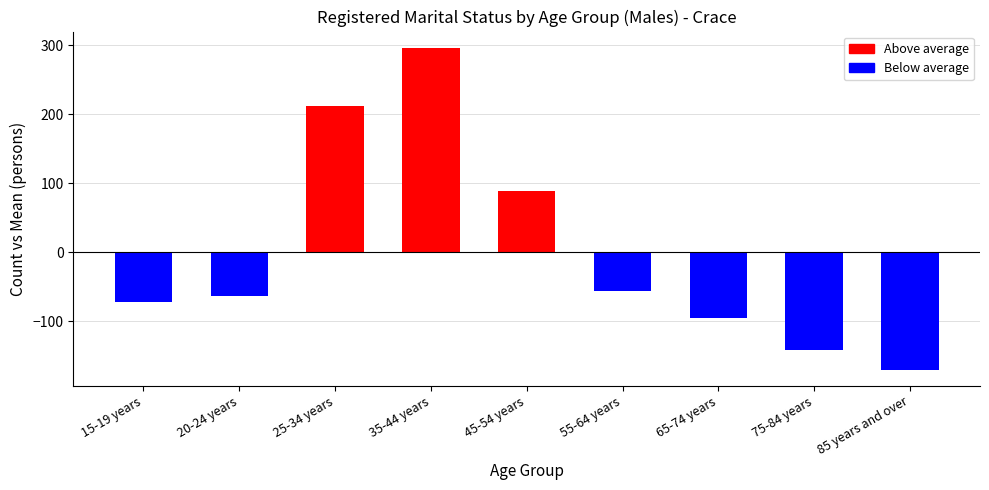

What is the difference between the second highest and second lowest values?

353.0